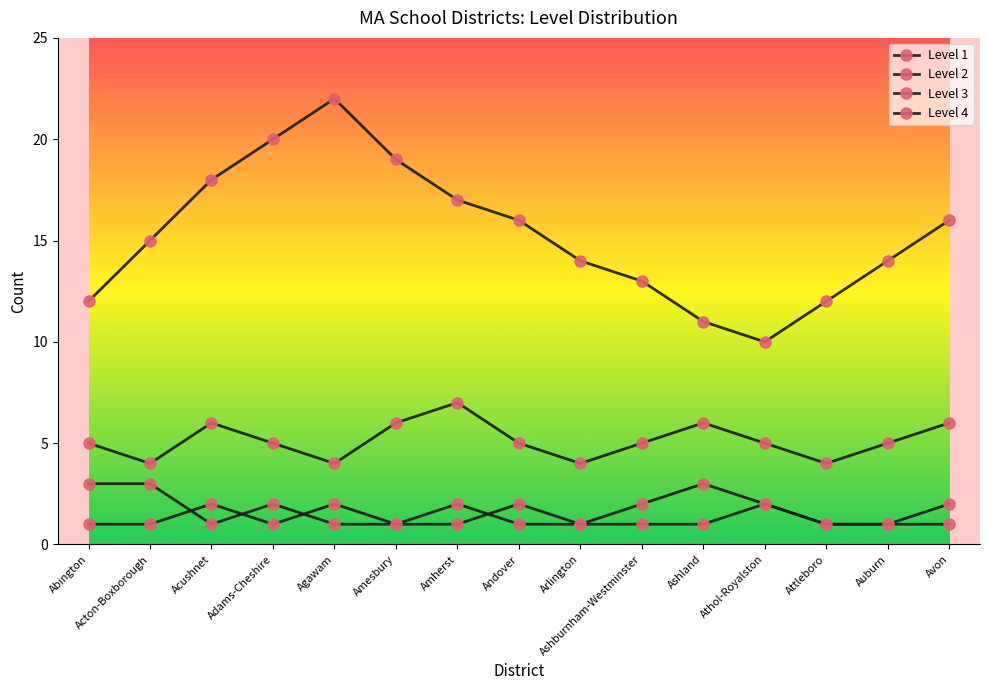

Which label corresponds to the largest value in the chart?

Agawam